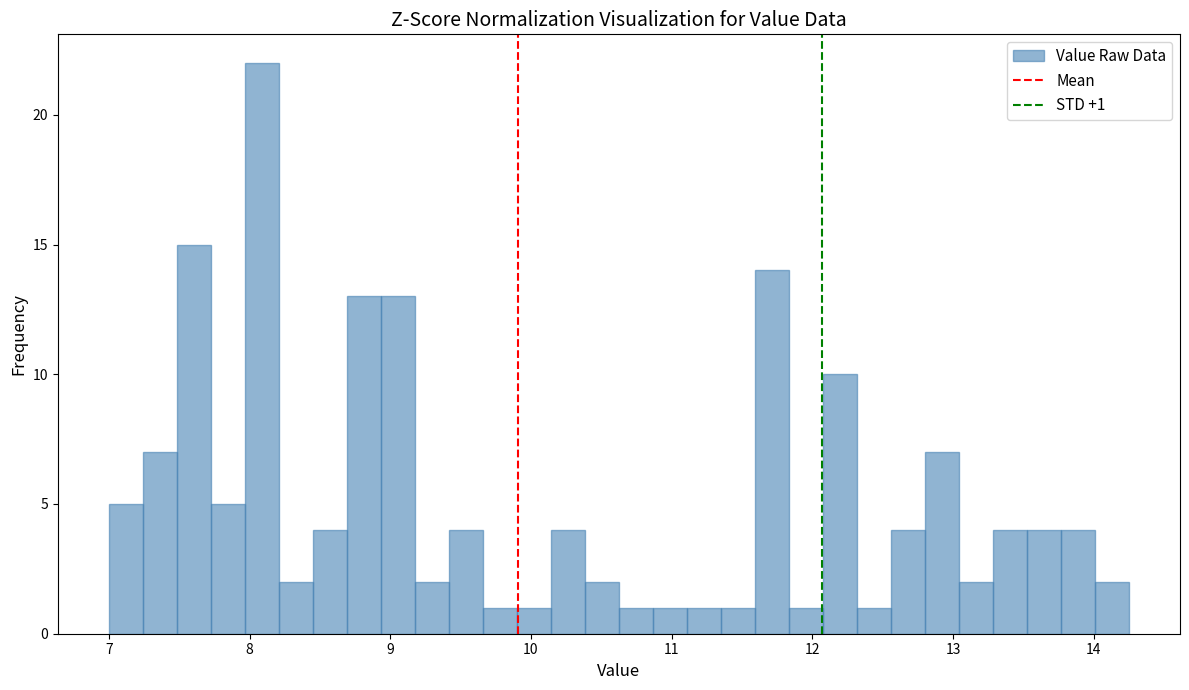

Around what value on the x-axis is the tallest bar? Give the approximate position of its centre, as read against the axis.

8.1